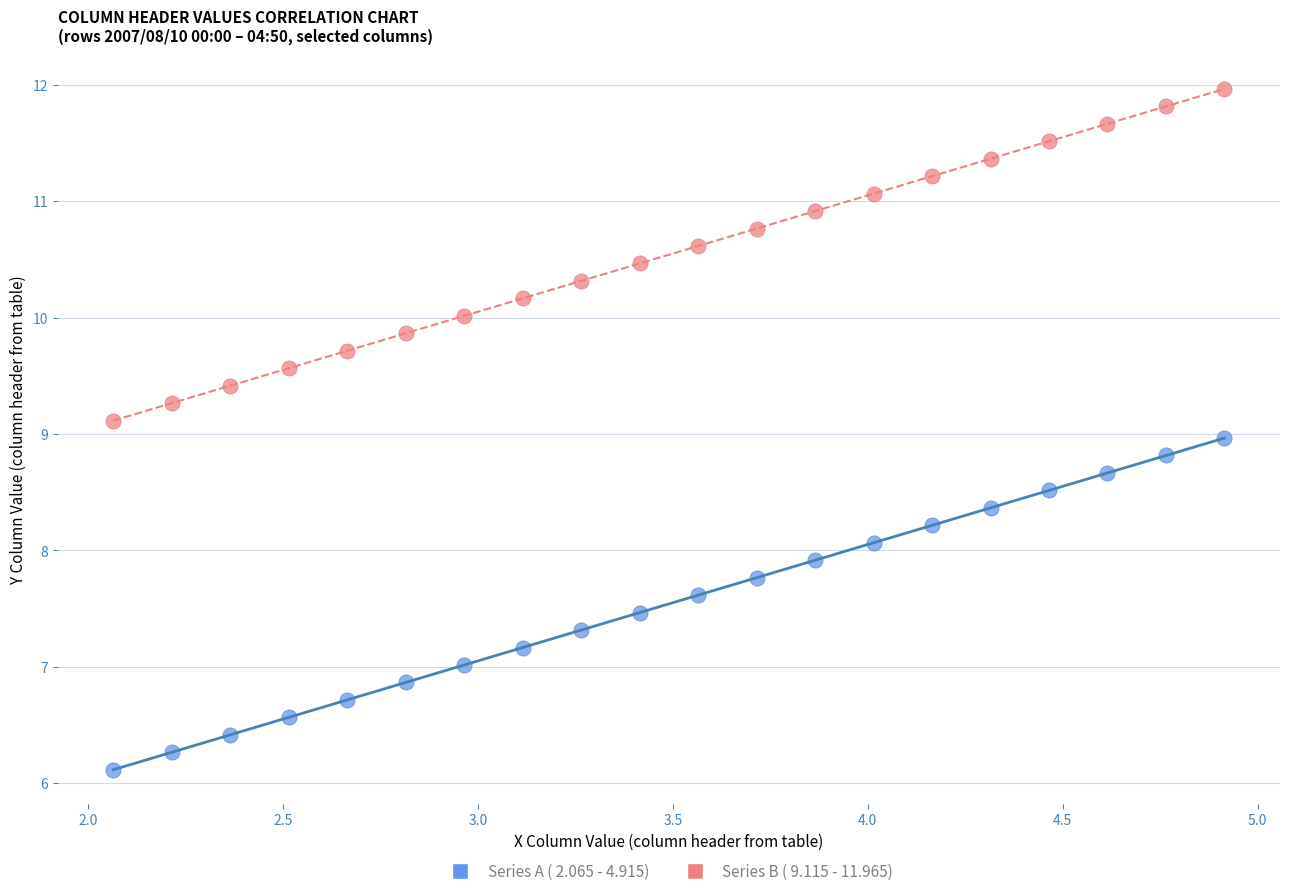

Which series reaches the minimum Y coordinate?

Series A ( 2.065 - 4.915)